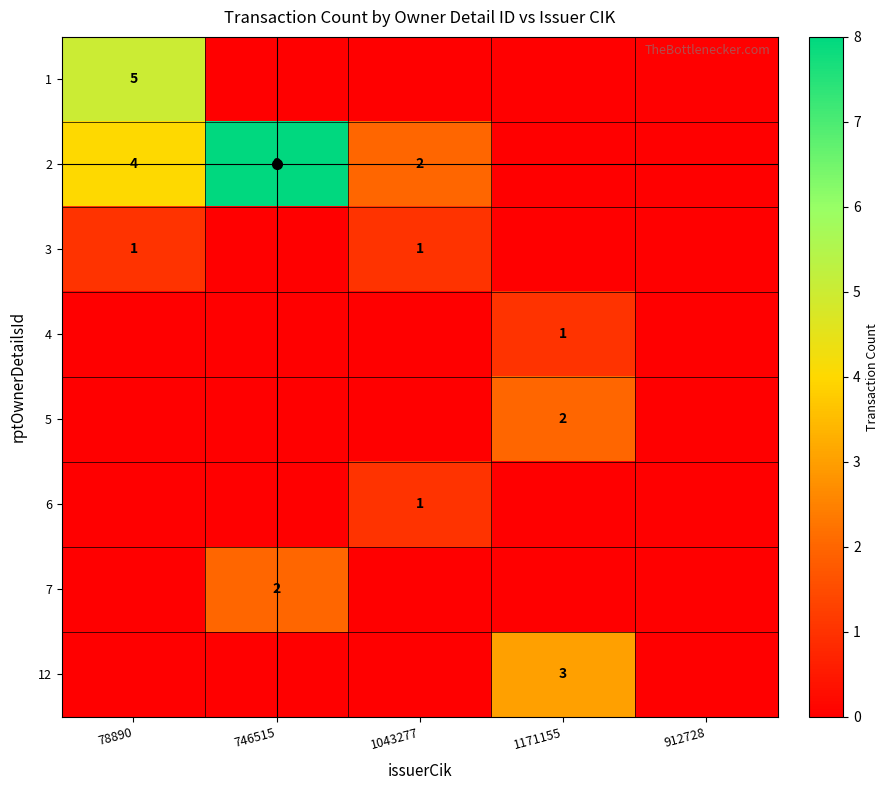

Rank the series at 746515 from lowest to highest value.

1, 3, 4, 5, 6, 12, 7, 2